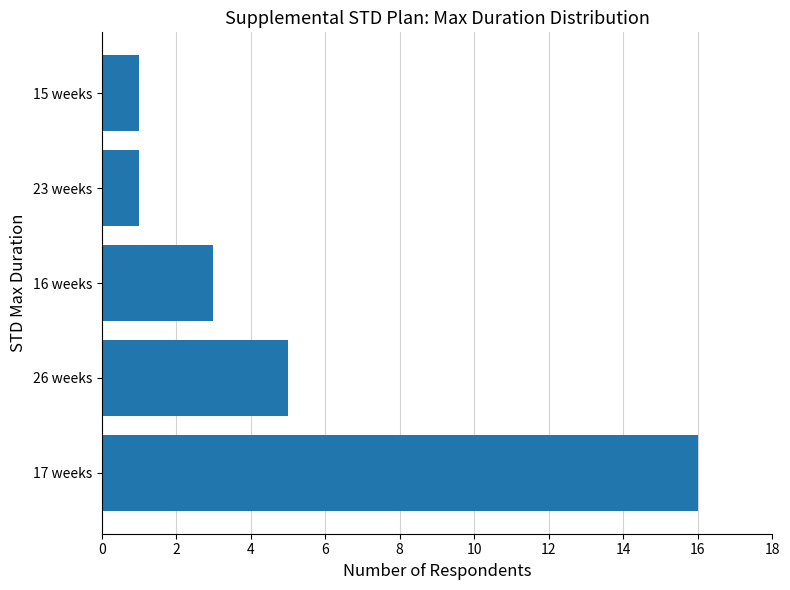

How many categories are shown in the chart?

5